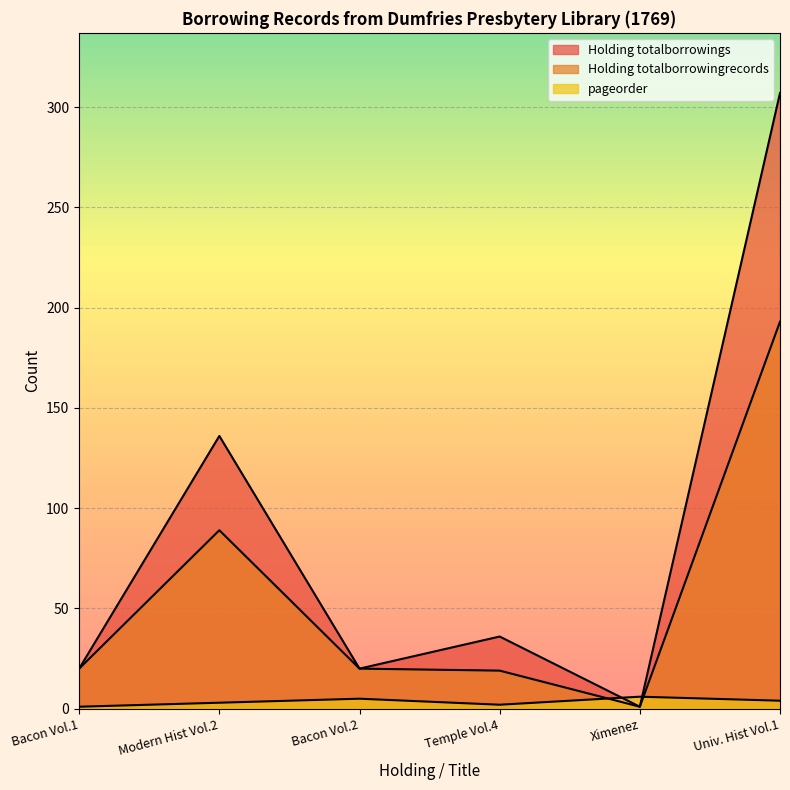

The value of Holding totalborrowingrecords at Ximenez is 1. True or false?

True